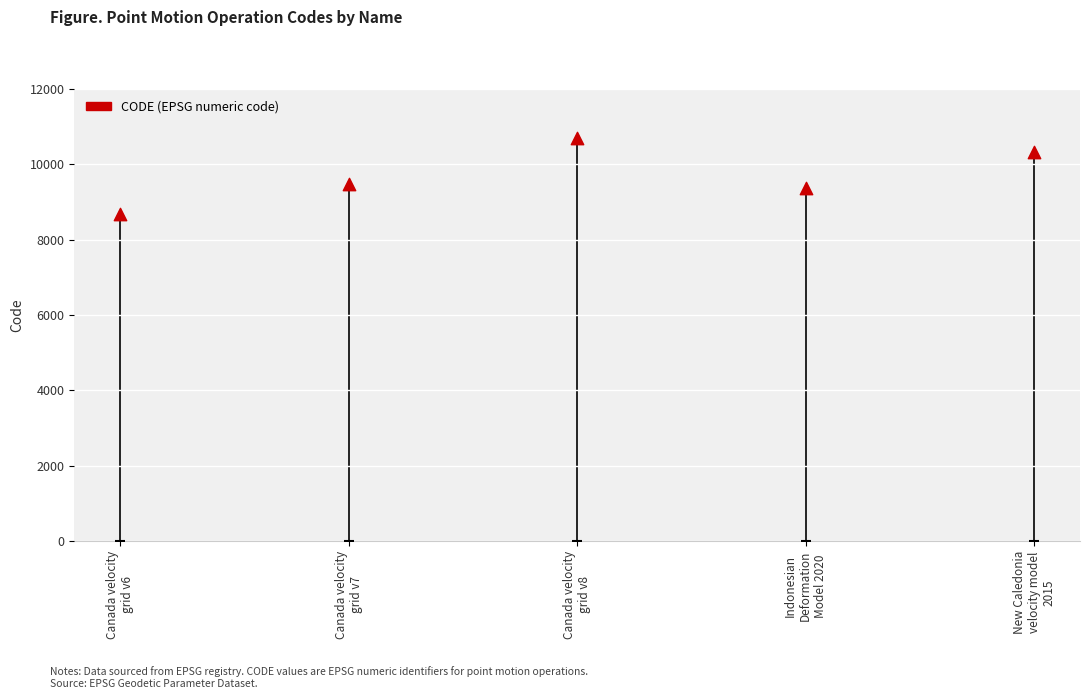

Which has a higher value, Canada velocity
grid v6 or Indonesian
Deformation
Model 2020?

Indonesian
Deformation
Model 2020